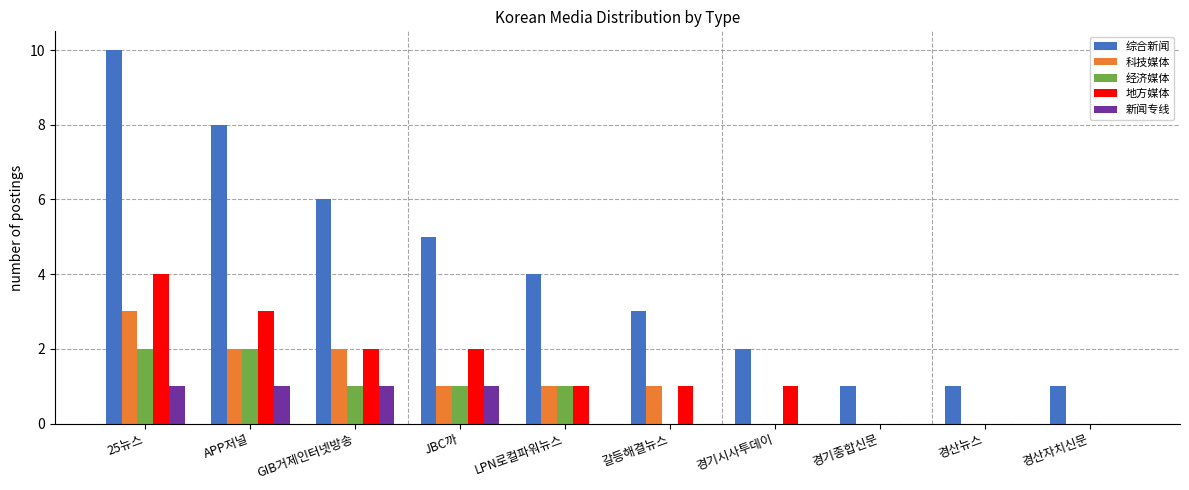

What is the highest value of the 综合新闻 series?

10